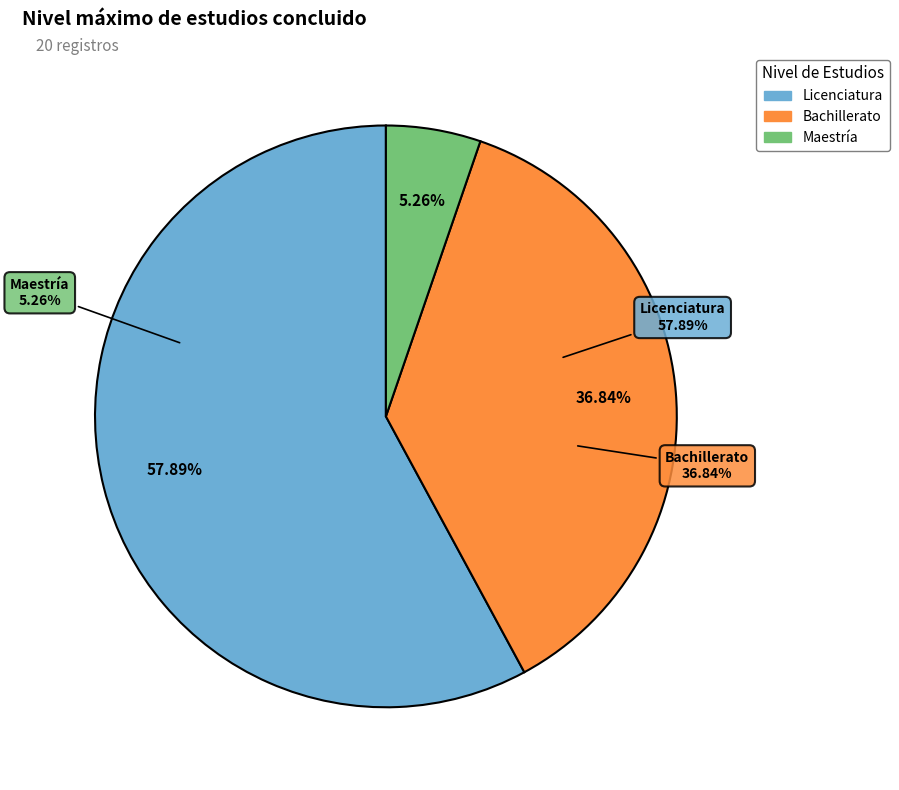

Is there any slice that represents more than half of the pie?

No